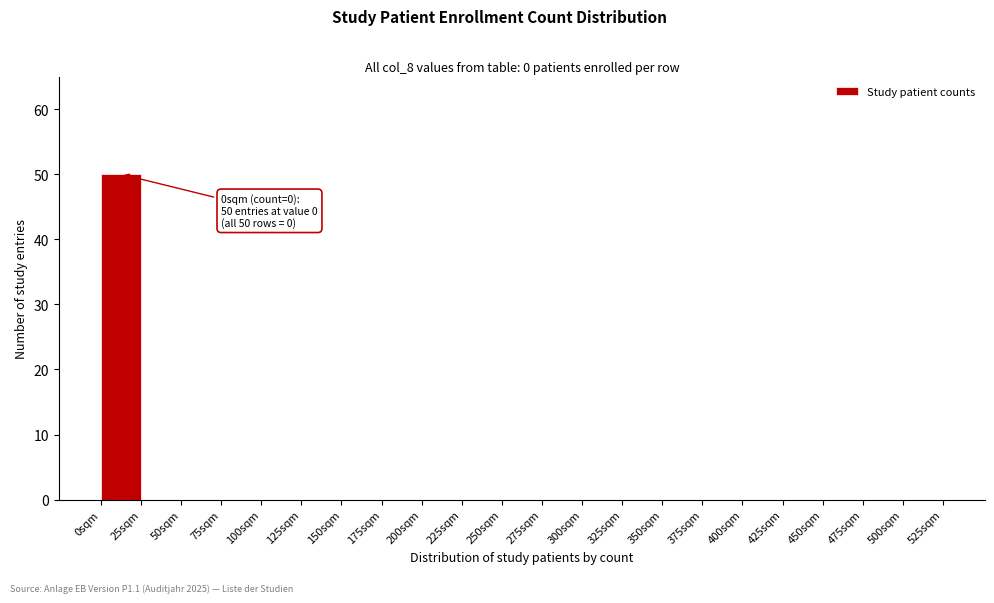

Which range on the x-axis has the tallest bar?

0 to 25